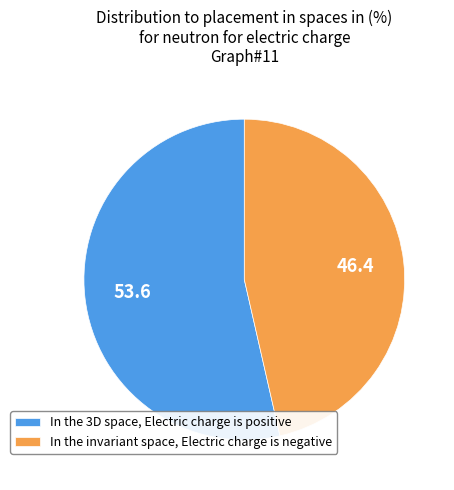

Count the number of slices in the pie.

2